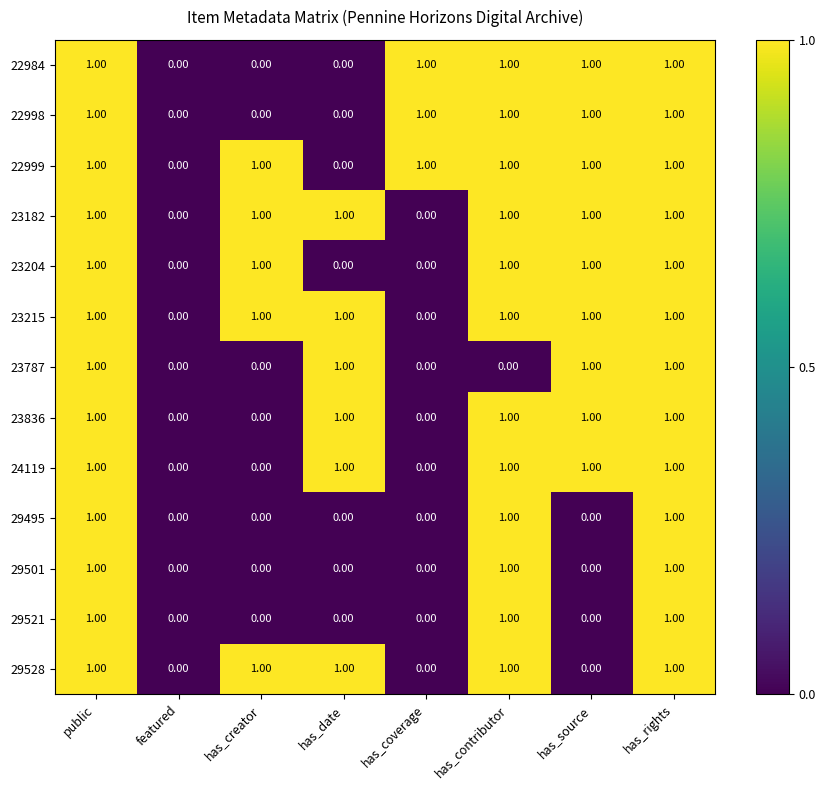

Is the value of 29528 at has_date greater than the value of 24119 at has_coverage?

Yes